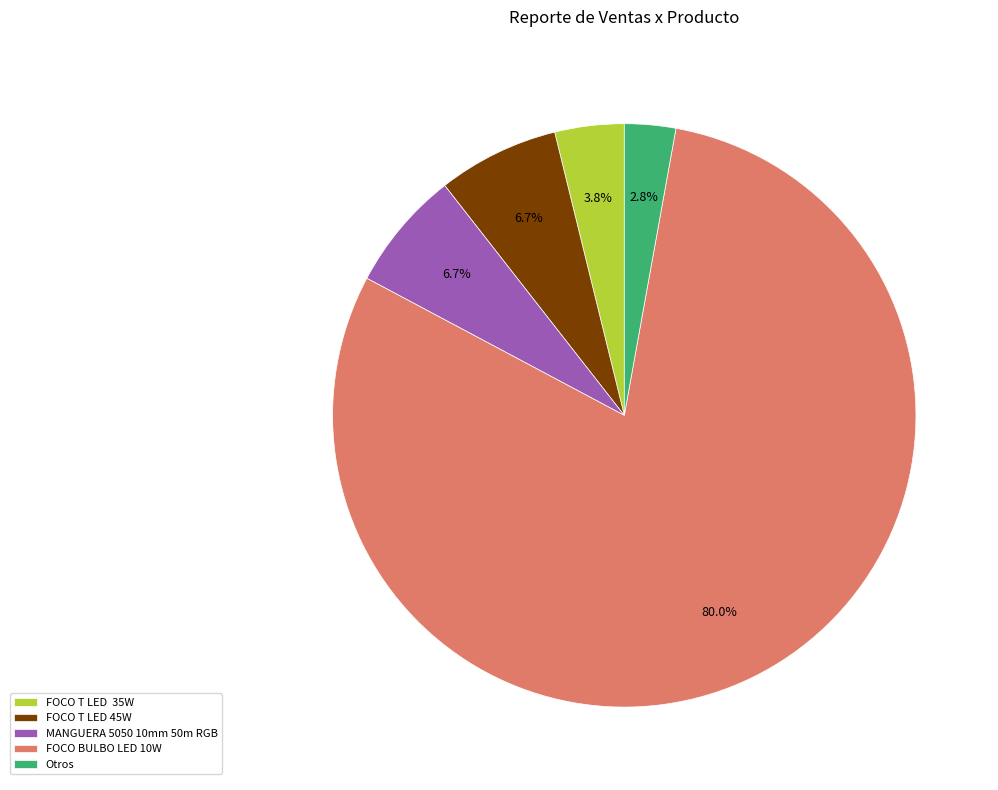

What portion of the pie excludes FOCO BULBO LED 10W?

20.0%